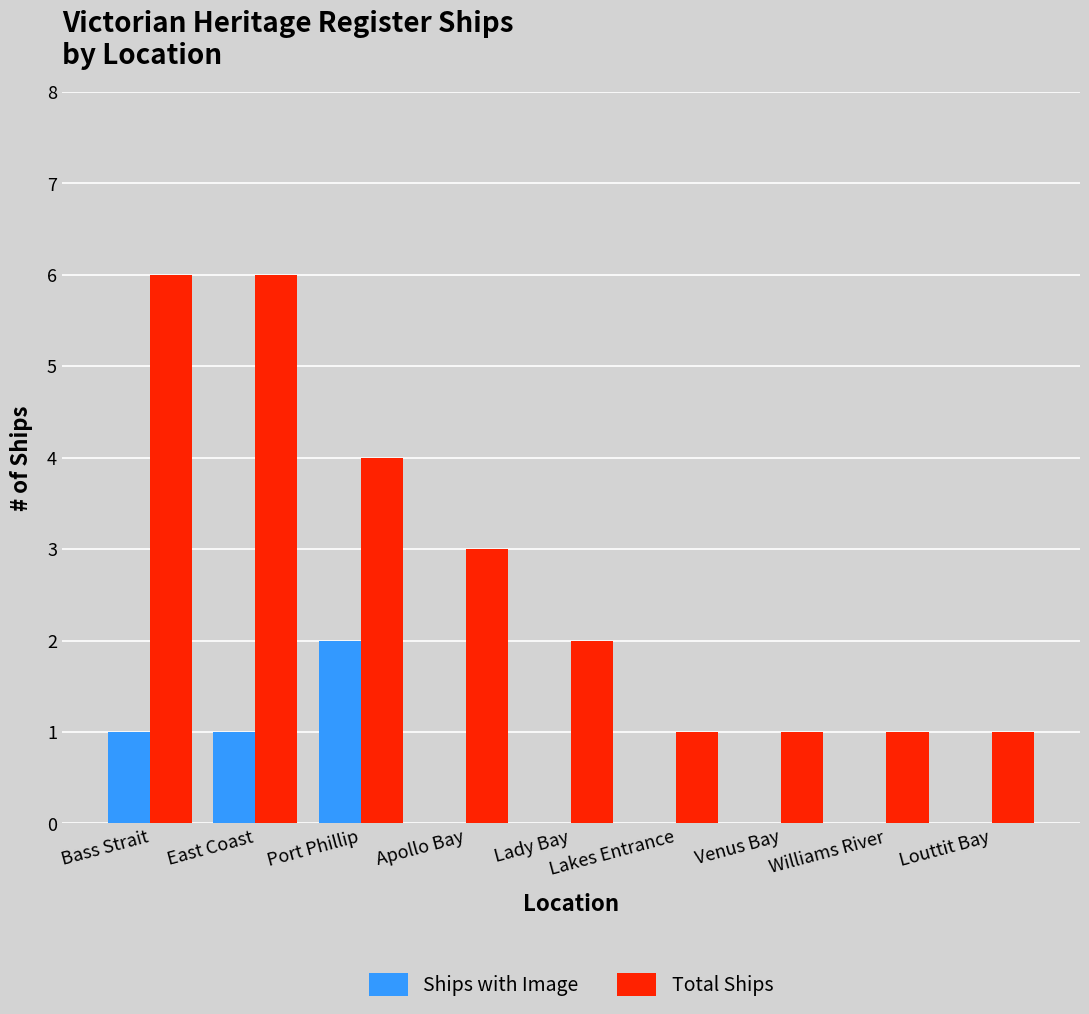

What is the maximum value shown in the chart?

6